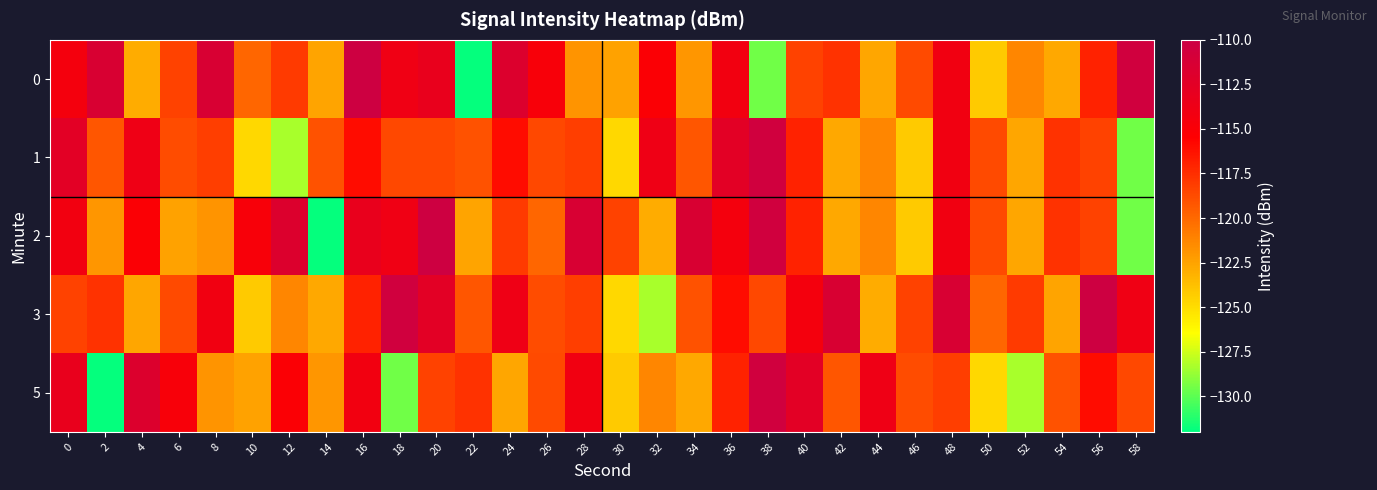

What is the difference between the highest and lowest values at 18?

19.0